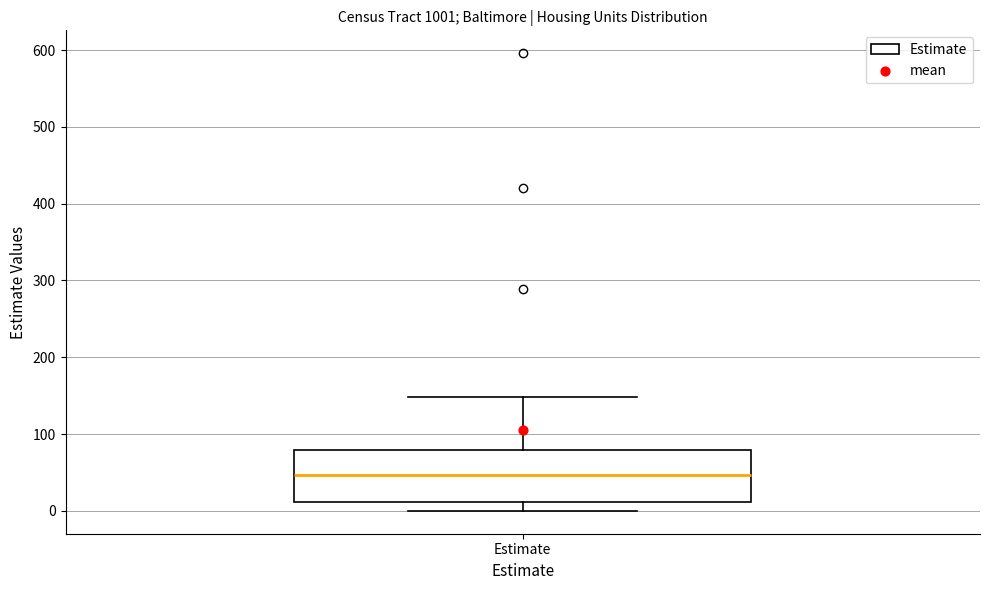

Read this box plot against the y-axis: the position of the median line, the range covered by the box, and the ends of both whiskers. The values are not printed on the chart, so give them approximately, as read against the axis.

median 50, box 10 to 80, whiskers 0 to 150